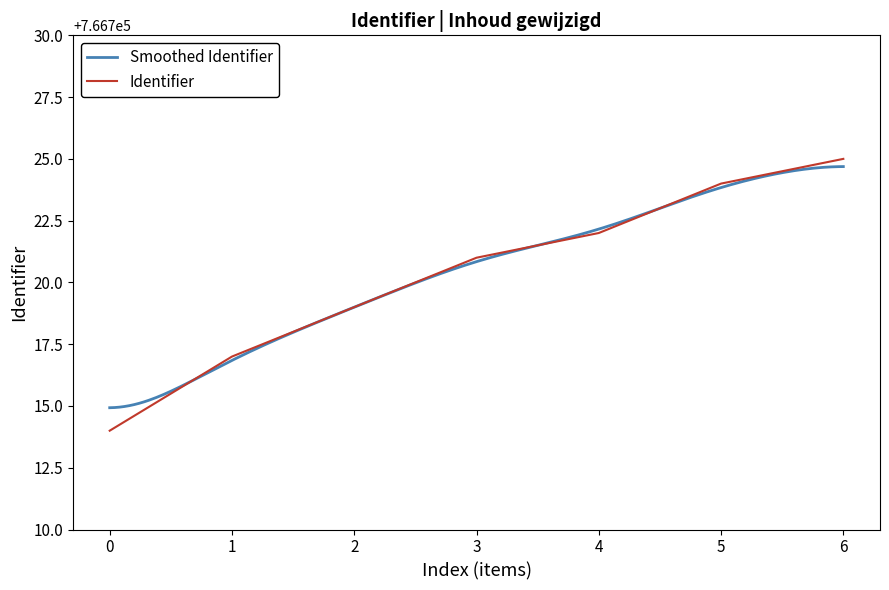

What is the smallest value displayed?

766714